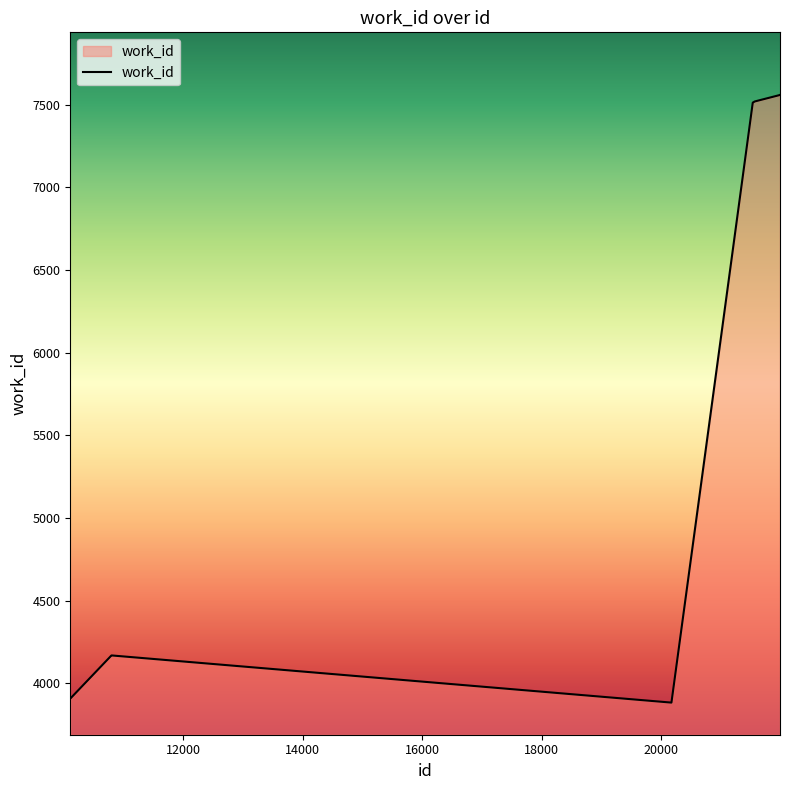

What is the minimum value shown in the chart?

3884